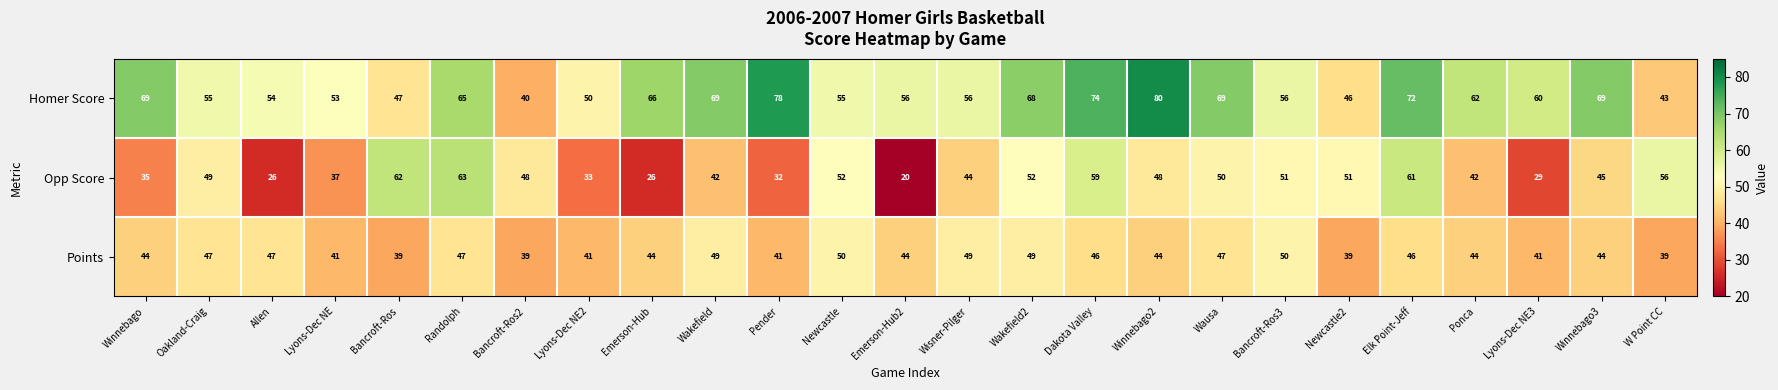

How many data points does each series have?

25